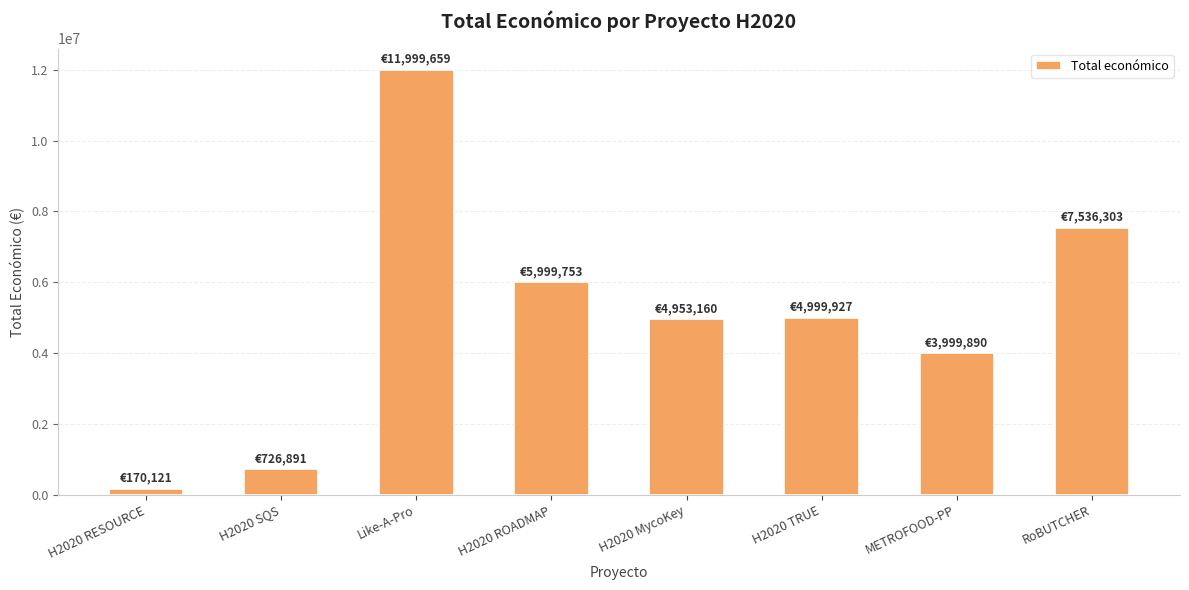

What position from the right is Like-A-Pro?

6